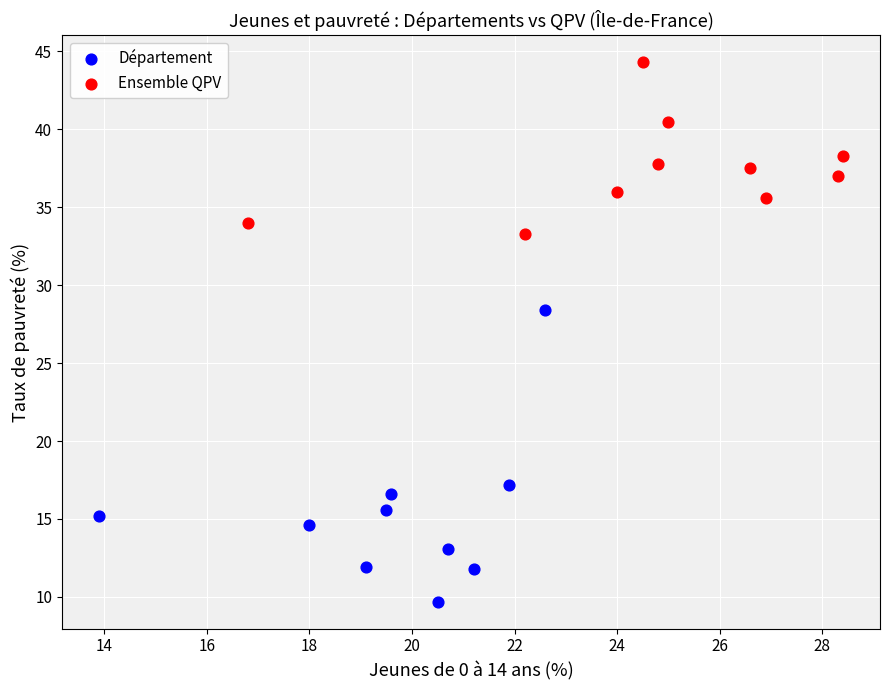

Which series has the widest spread of Y values?

Département